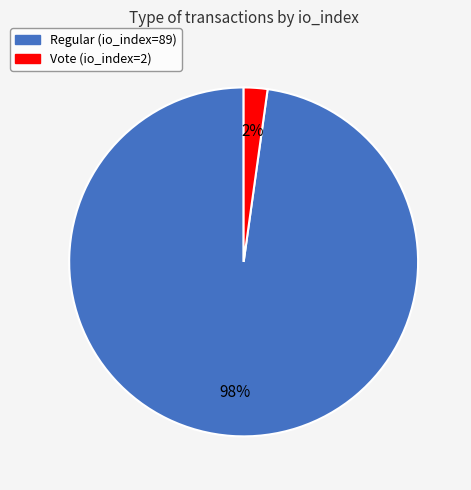

Between Regular (io_index=89) and Vote (io_index=2), which is larger?

Regular (io_index=89)